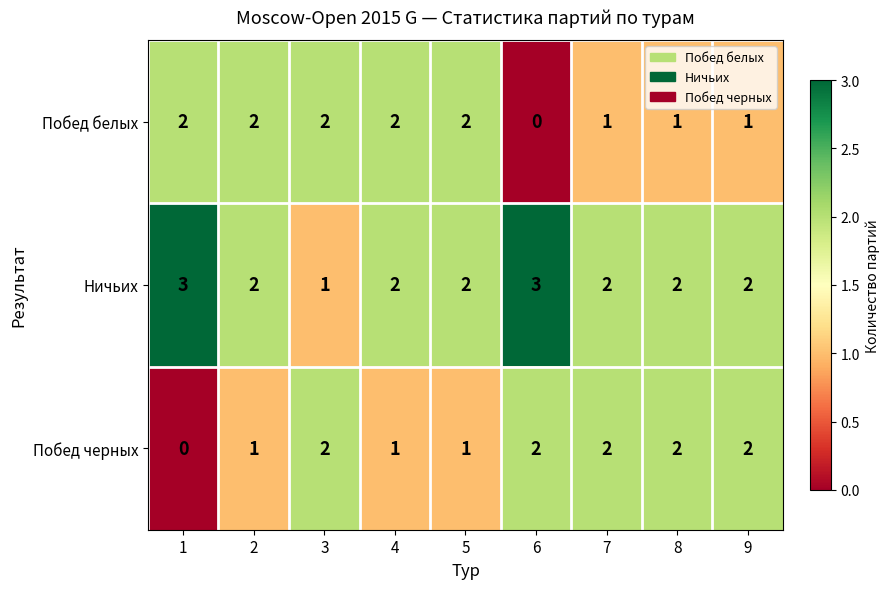

Count the Ничьих values in the range 2 to 3.

8